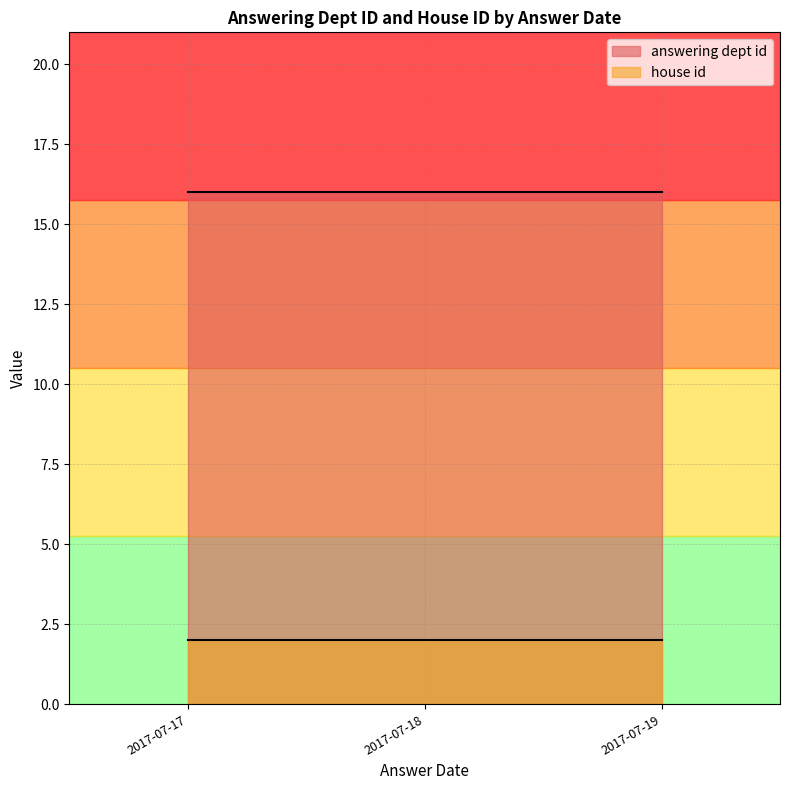

What is the average value of the answering dept id series?

16